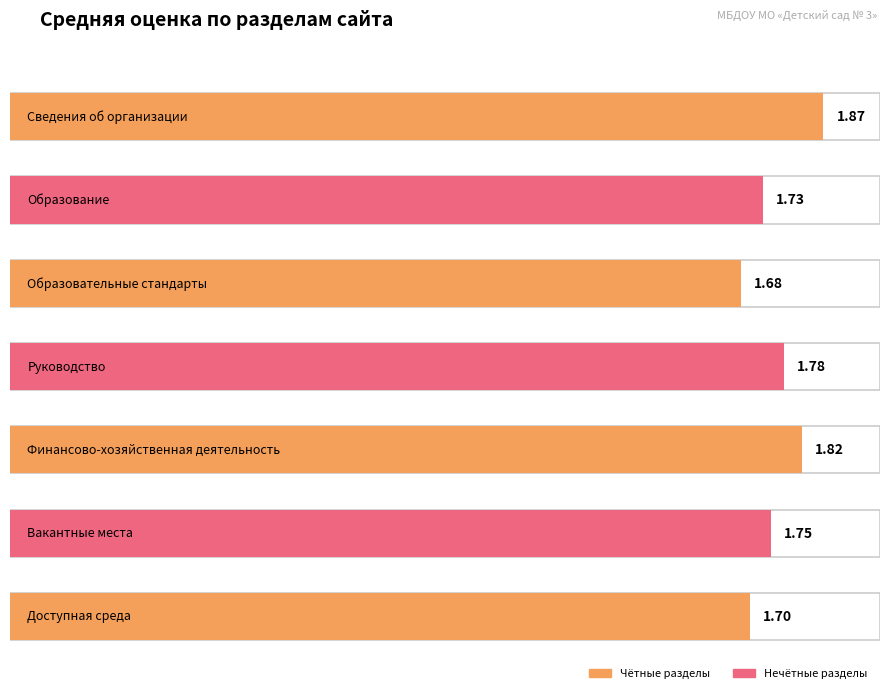

Read the value at Доступная среда.

1.7